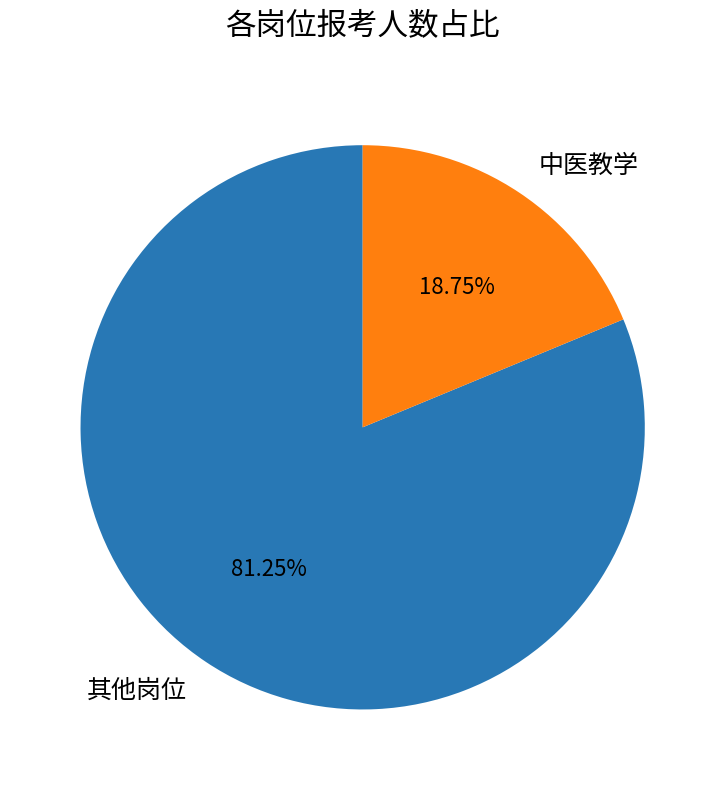

What is the smallest slice in the pie chart?

中医教学